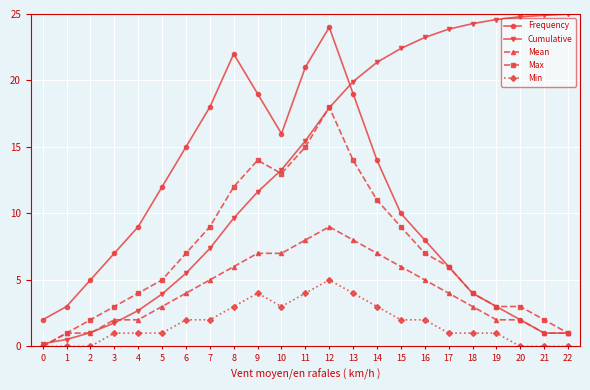

What is the sum of the Frequency values at 21 and 1?

4.0